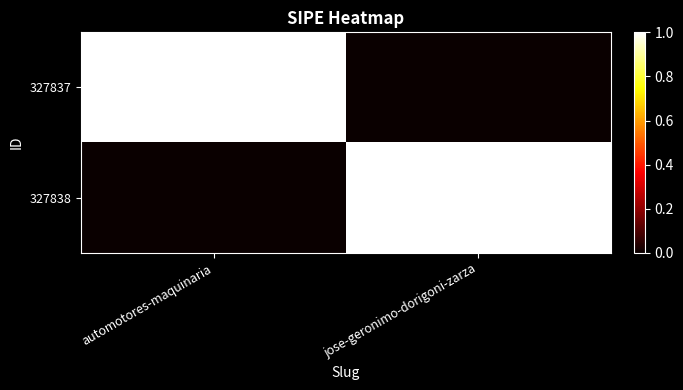

What is the total value across all series at automotores-maquinaria?

1